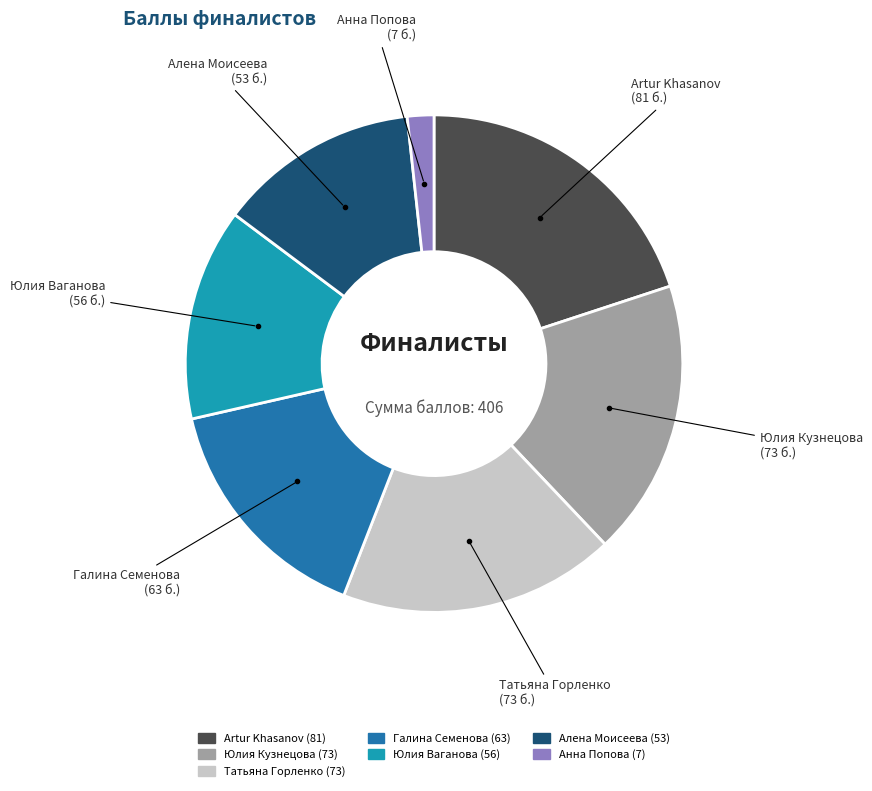

Is it true that Artur Khasanov is 8% of the pie?

False